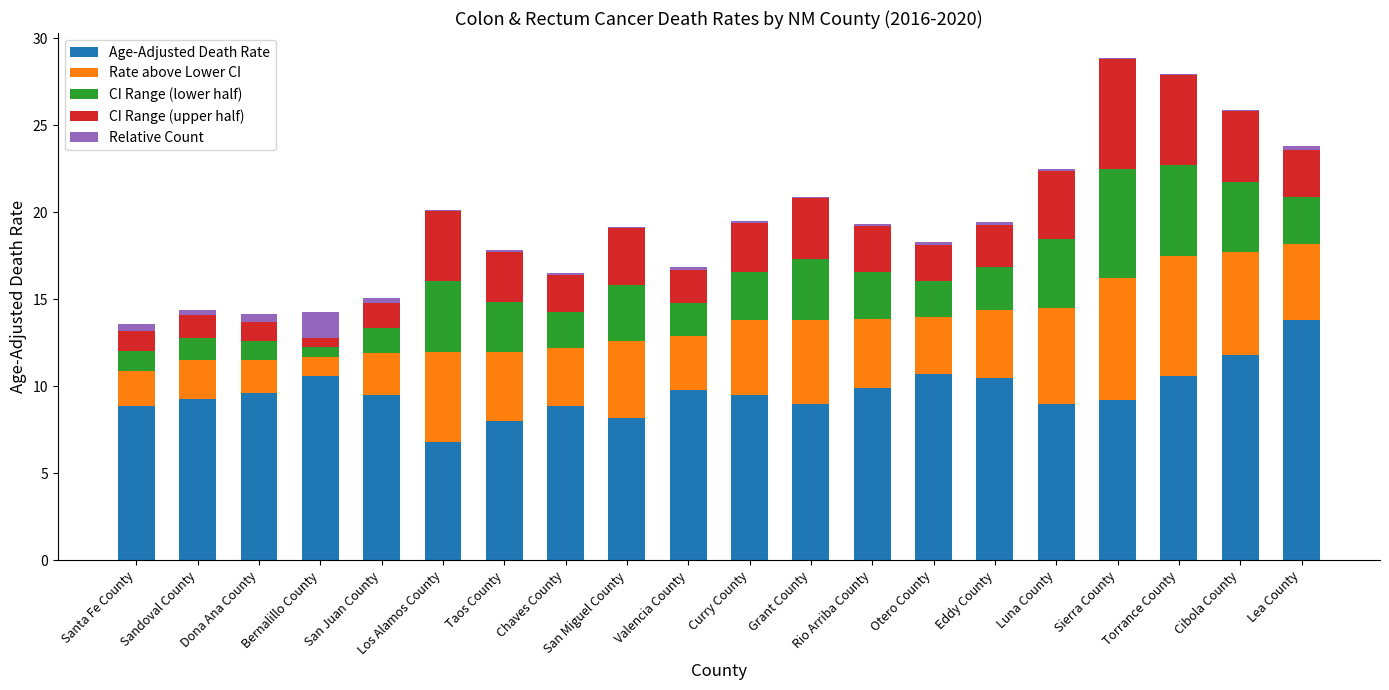

The Age-Adjusted Death Rate series shows 10.7 at Otero County. True or false?

True